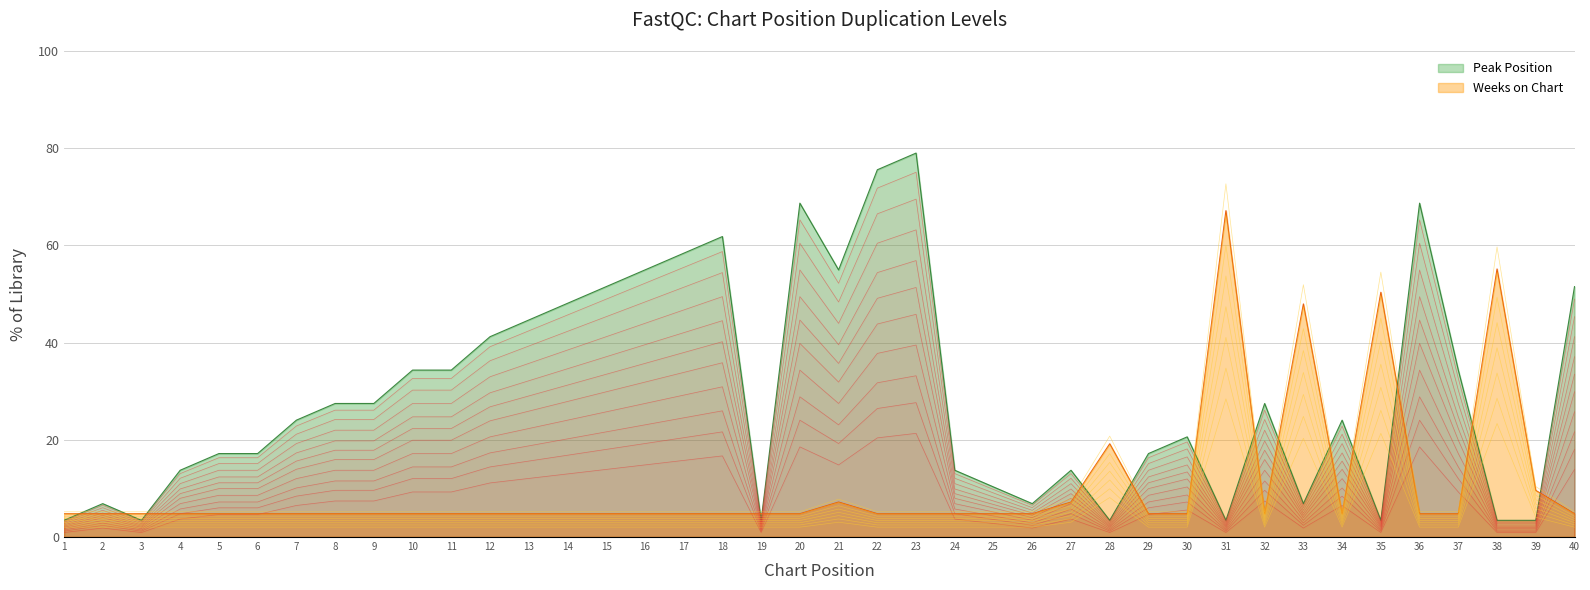

The Weeks on Chart series shows 0.5 at 16. True or false?

False